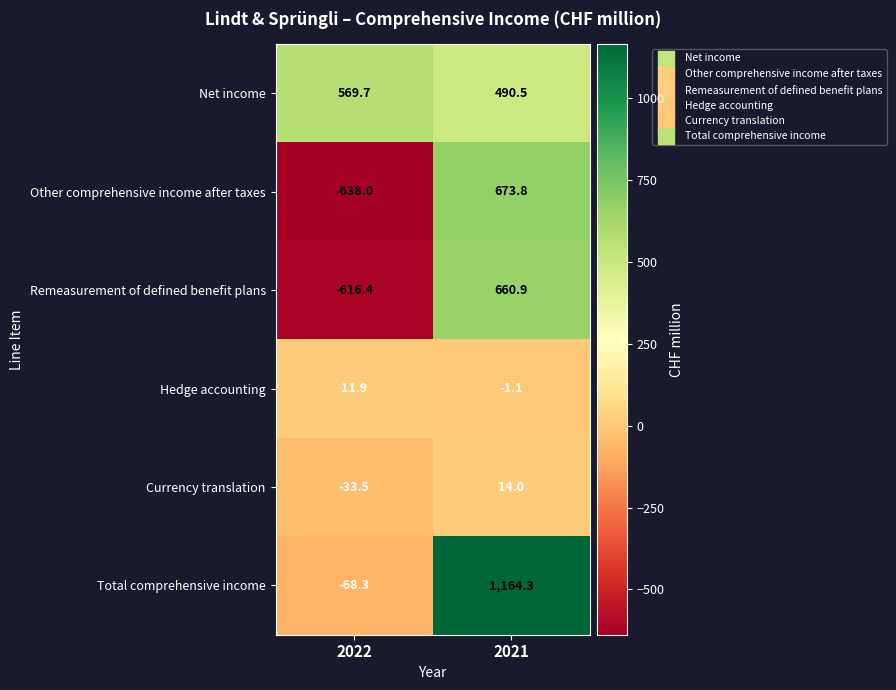

How many values in Remeasurement of defined benefit plans are above zero?

1